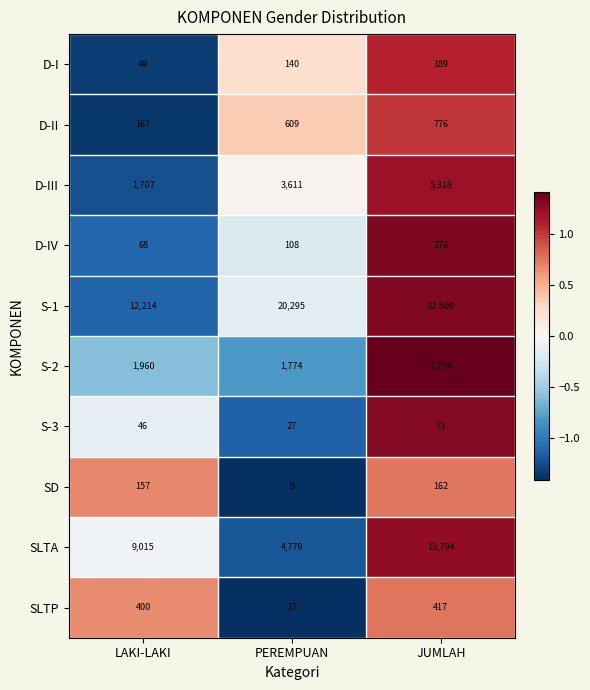

The value of S-3 at JUMLAH is 30. True or false?

False